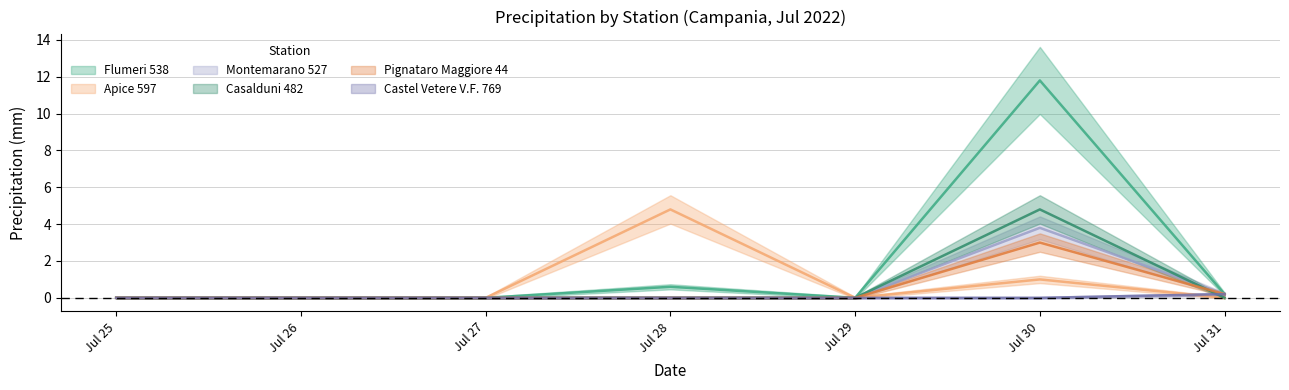

What is the difference between the maximum and second lowest values in the Flumeri 538 series?

11.8